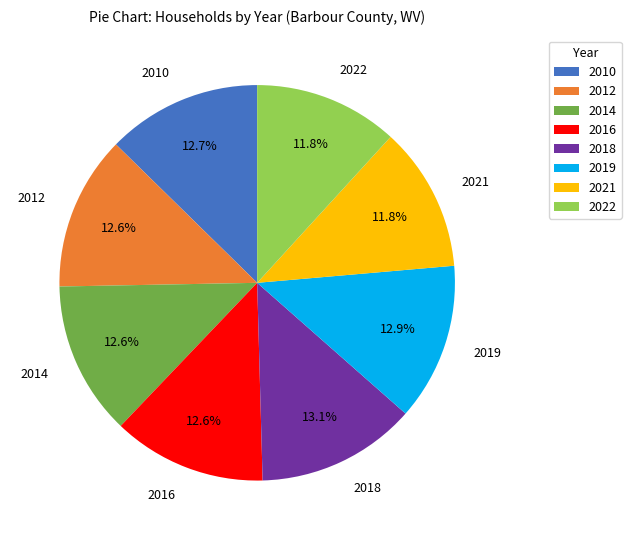

Count the number of slices in the pie.

8